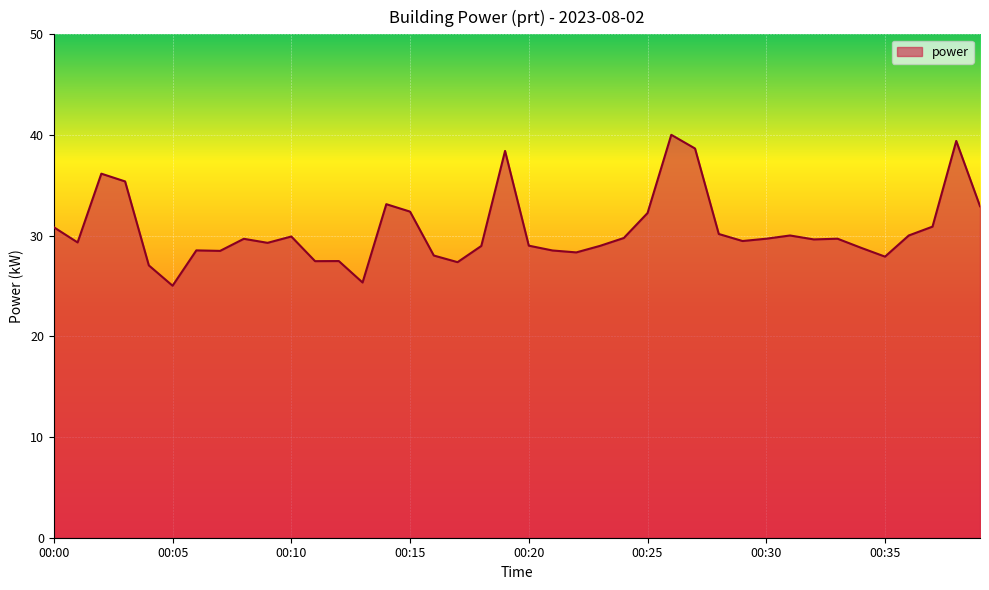

What is the difference between the maximum and minimum values?

15.0